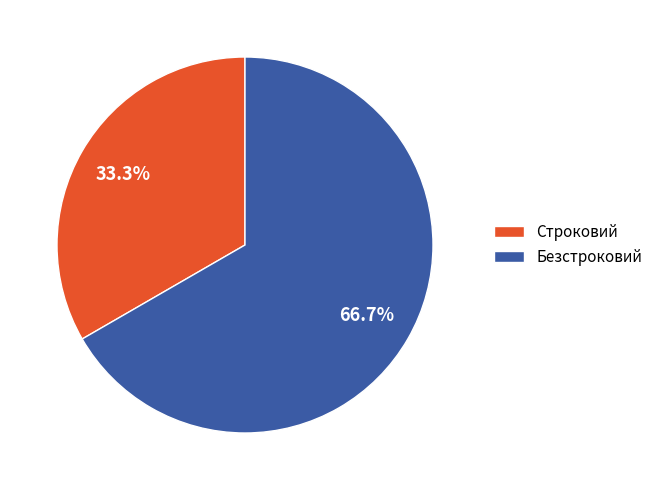

What percentage is NOT represented by Безстроковий?

33.3%